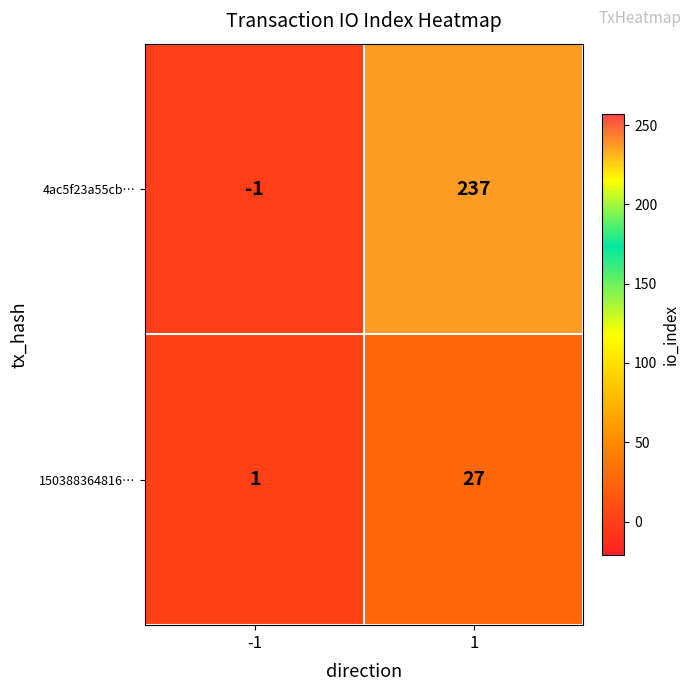

What is the maximum value shown in the chart?

237